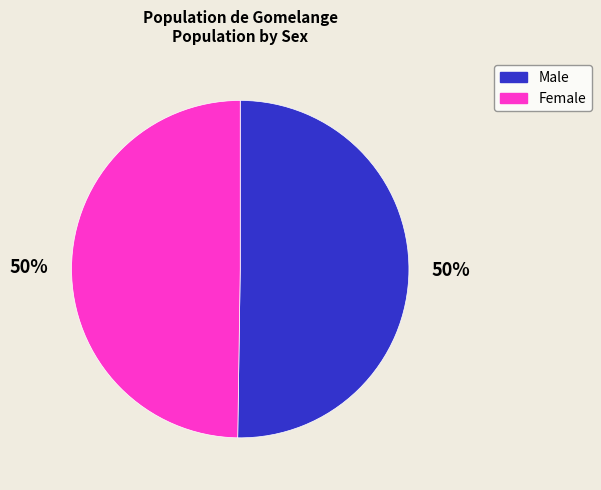

True or false: Male accounts for 50% of the total.

True